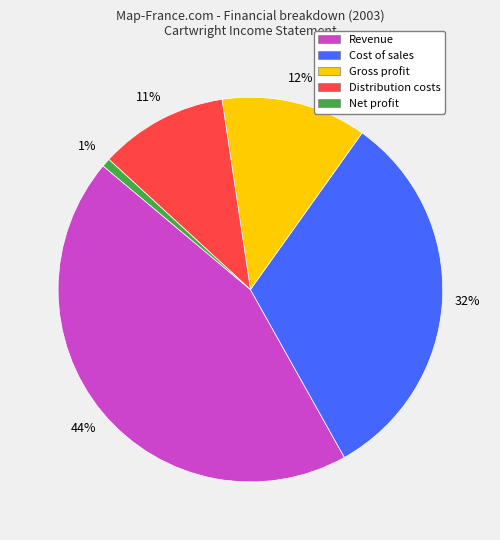

Rank the categories by value from highest to lowest.

Revenue, Cost of sales, Gross profit, Distribution costs, Net profit